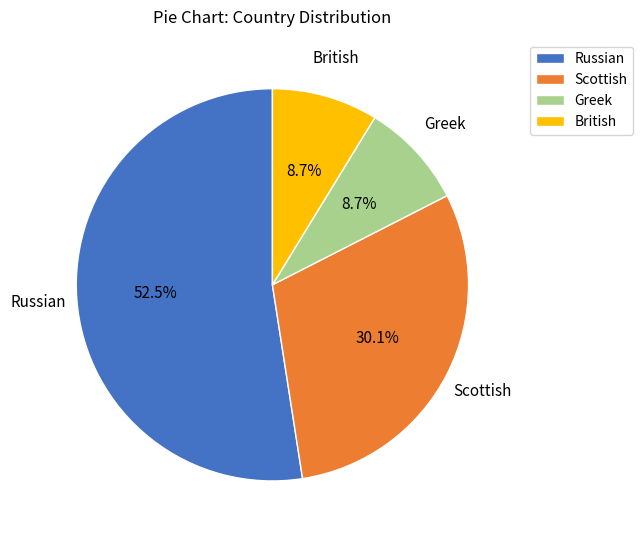

To the nearest percent, what is the difference between the largest and smallest slice percentages?

44%